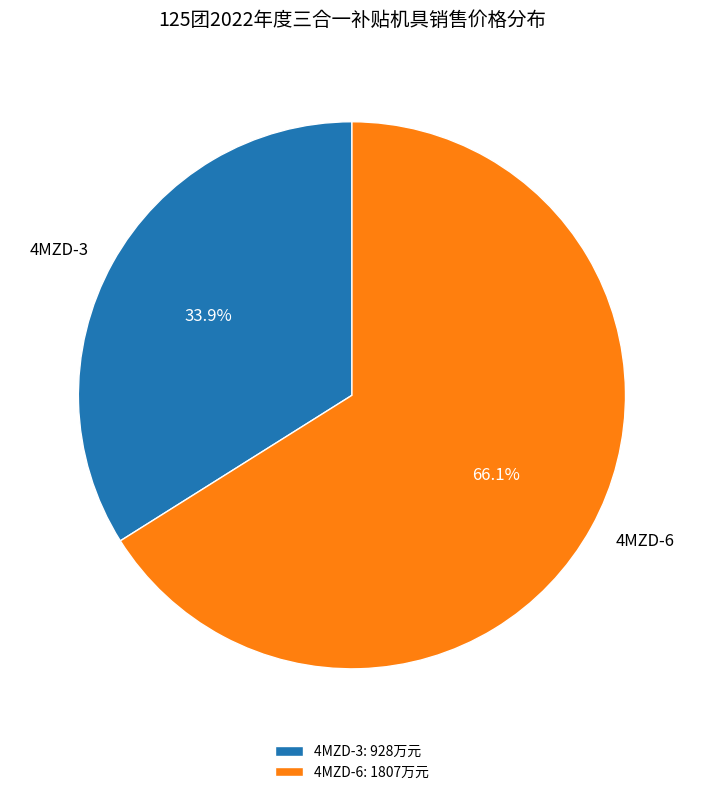

Does 4MZD-3 represent more than half of the total?

No